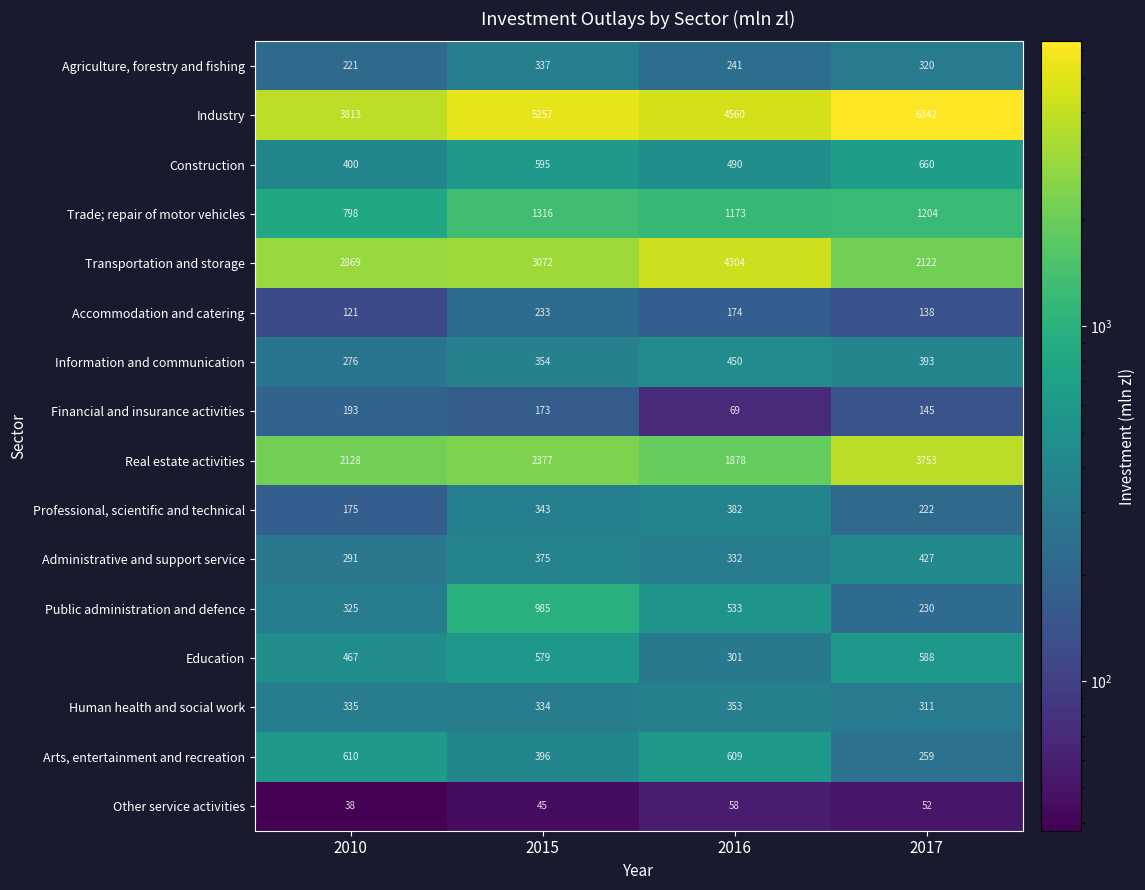

Which series has the largest total across all categories?

Industry